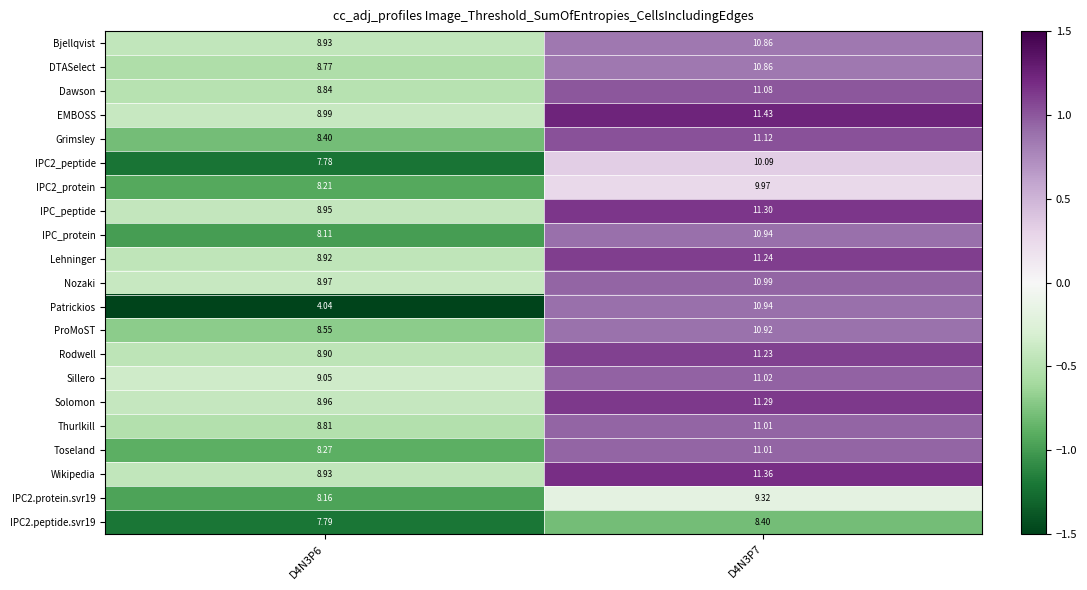

What is the total value across all series at D4N3P7?

226.4